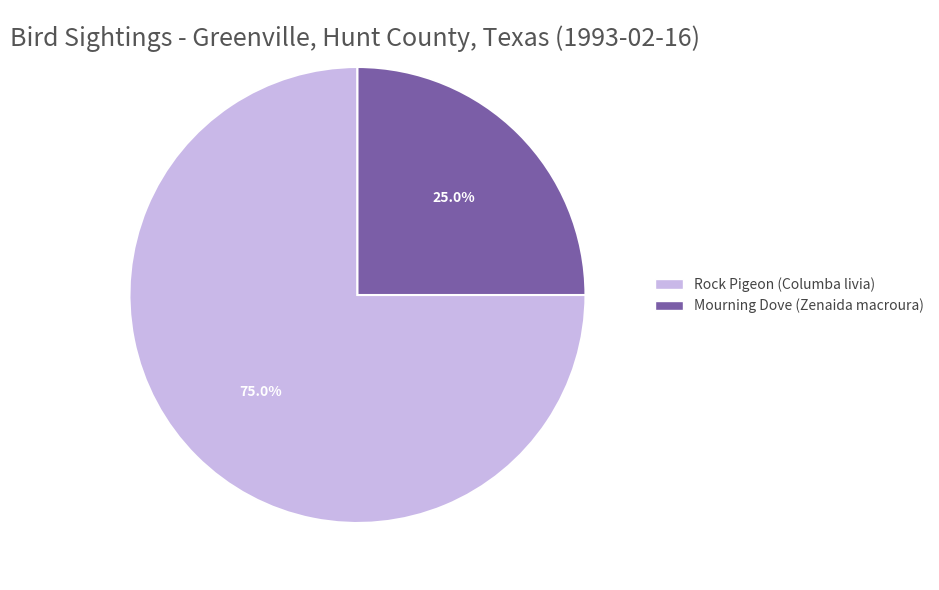

Rank the categories by value from lowest to highest.

Mourning Dove (Zenaida macroura), Rock Pigeon (Columba livia)